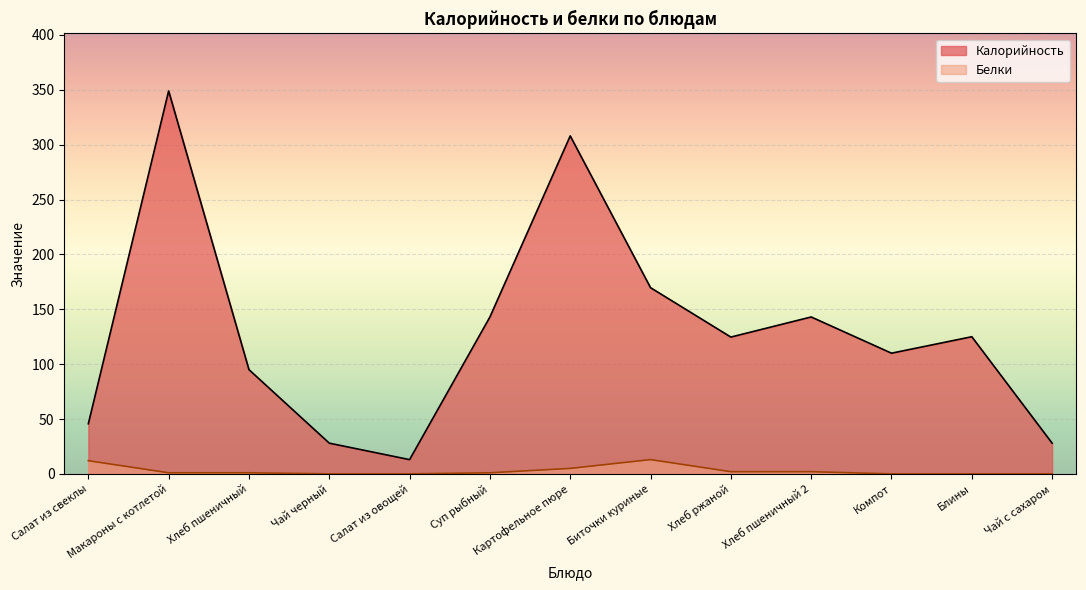

Which series changed the most between Салат из овощей and Картофельное пюре?

Калорийность